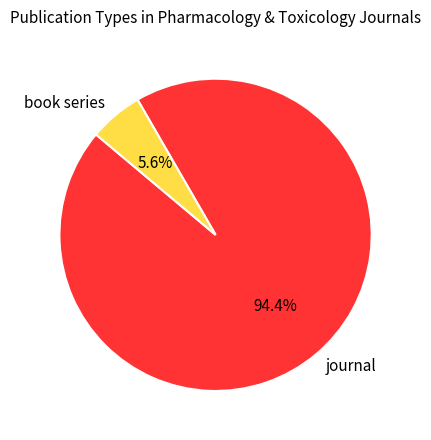

Between journal and book series, which is larger?

journal